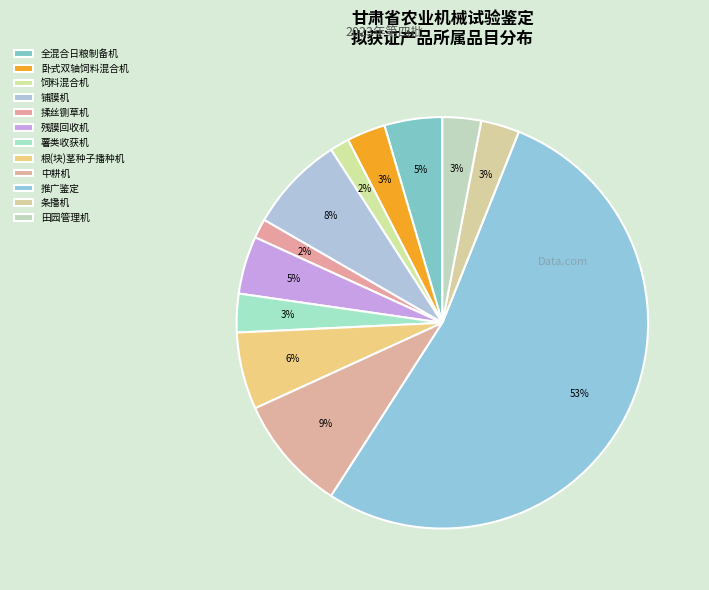

Combined, what portion of the pie is 田园管理机 and 卧式双轴饲料混合机?

6.1%